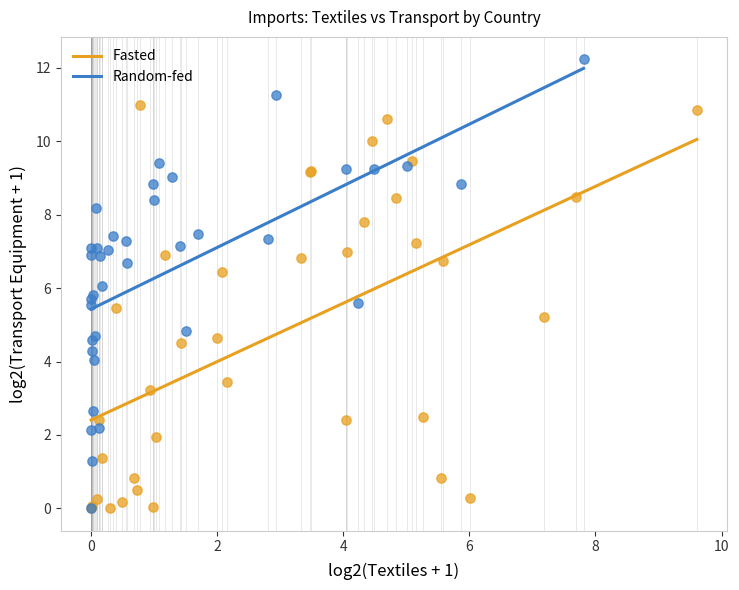

Which series contains the highest Y value?

Random-fed